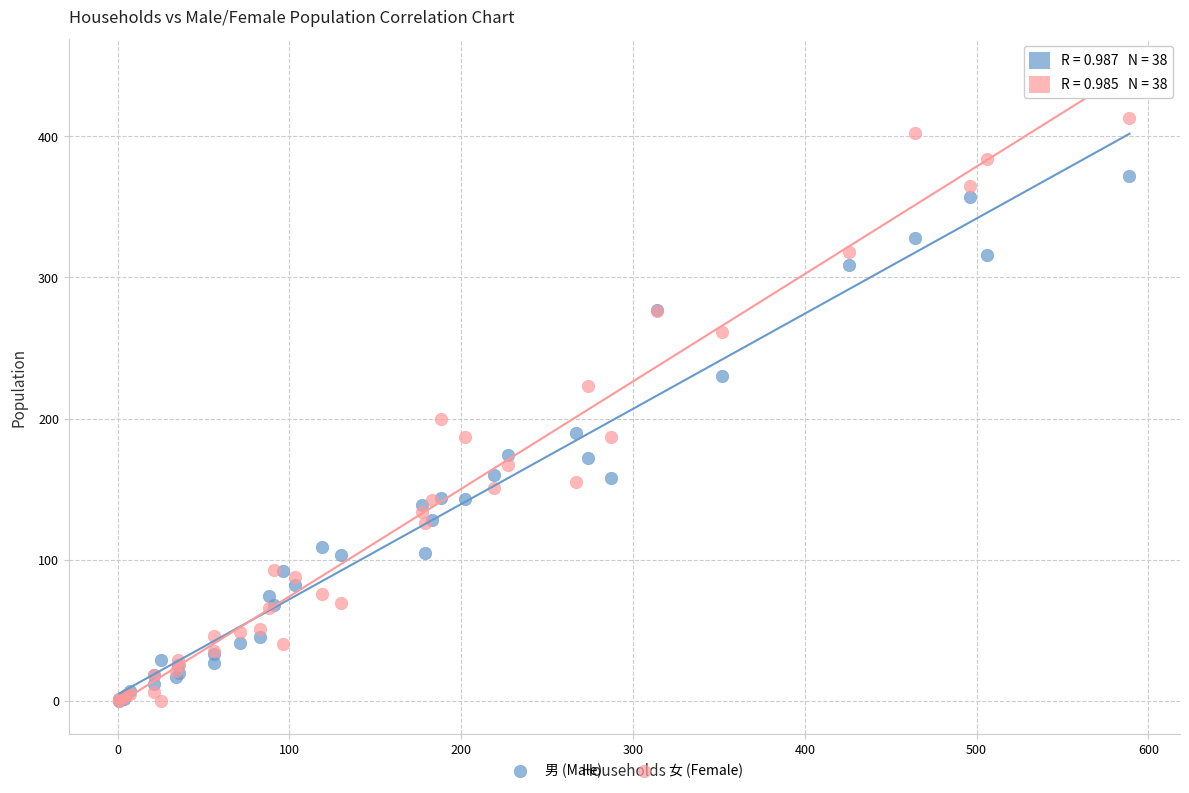

Across all series, what Y value is closest to 206?

200